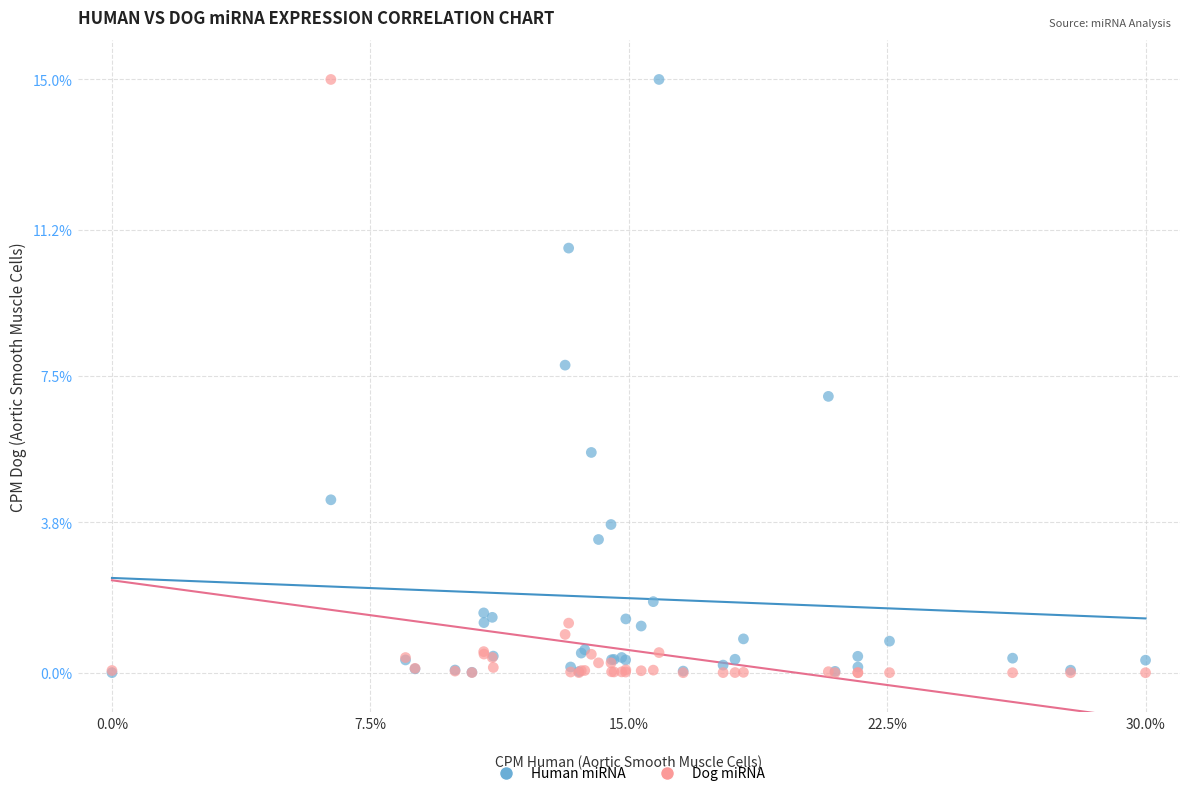

What are all the series names shown in the legend?

Human miRNA, Dog miRNA